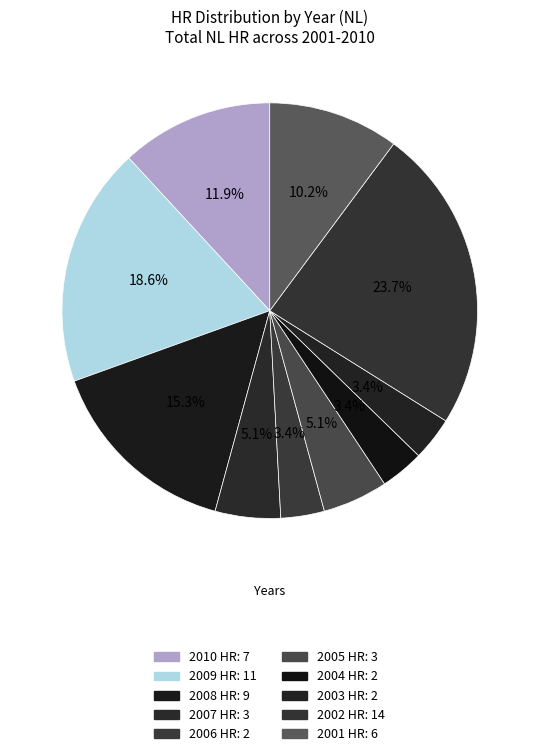

To the nearest percent, what percentage of the pie is 2002?

24%